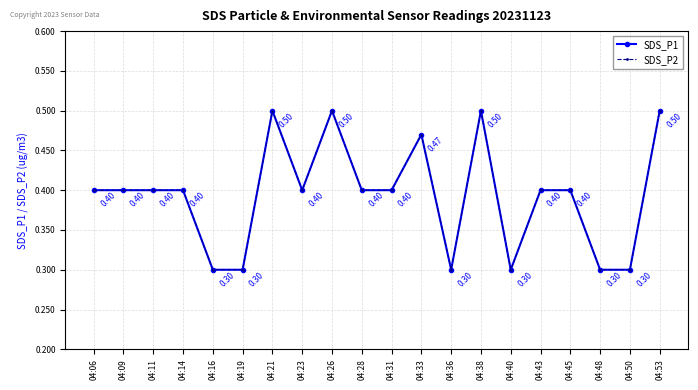

At which label is SDS_P2 closest to 0?

04:16